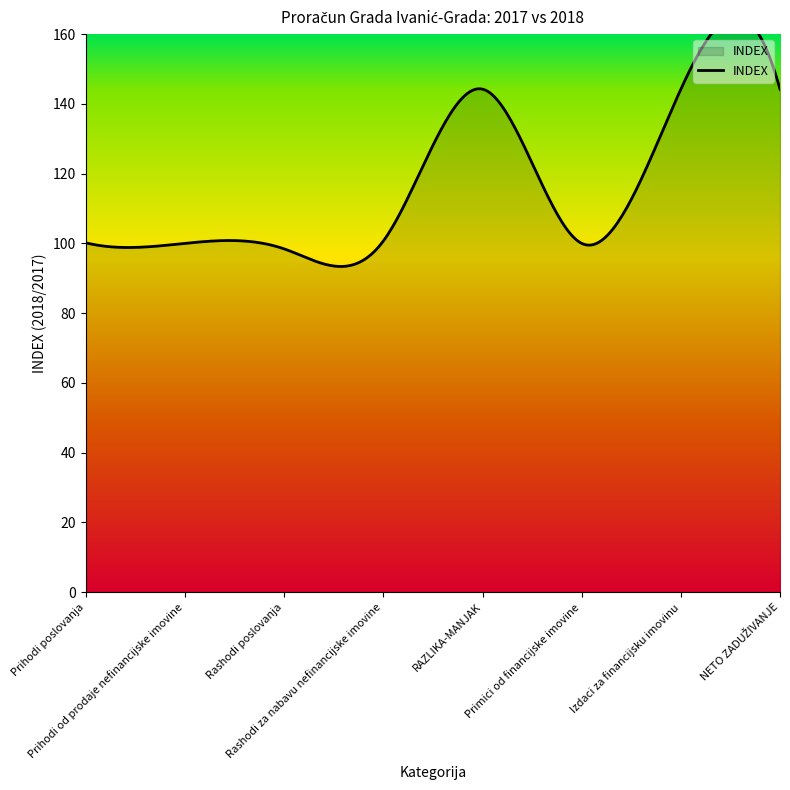

How many interior local peaks (higher than both neighbors) does the data have?

1